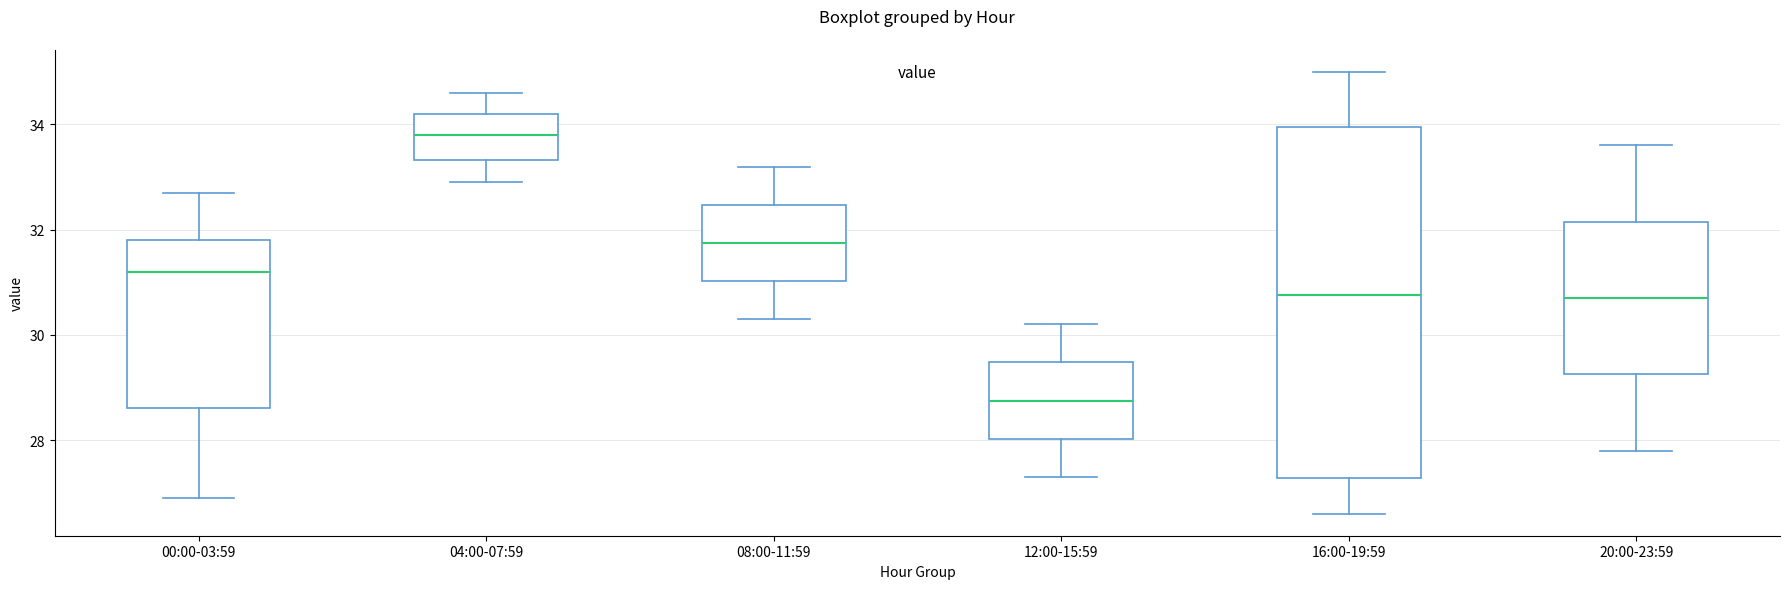

Reading left to right, read every box against the y-axis: the position of its median line, the range the box covers, and the ends of its whiskers. The values are not printed on the chart, so give them approximately, as read against the axis.

00:00-03:59: median 31.2, box 28.6 to 31.8, whiskers 27.0 to 32.8
04:00-07:59: median 33.8, box 33.4 to 34.2, whiskers 33.0 to 34.6
08:00-11:59: median 31.8, box 31.0 to 32.4, whiskers 30.4 to 33.2
12:00-15:59: median 28.8, box 28.0 to 29.4, whiskers 27.4 to 30.2
16:00-19:59: median 30.8, box 27.2 to 34.0, whiskers 26.6 to 35.0
20:00-23:59: median 30.8, box 29.2 to 32.2, whiskers 27.8 to 33.6